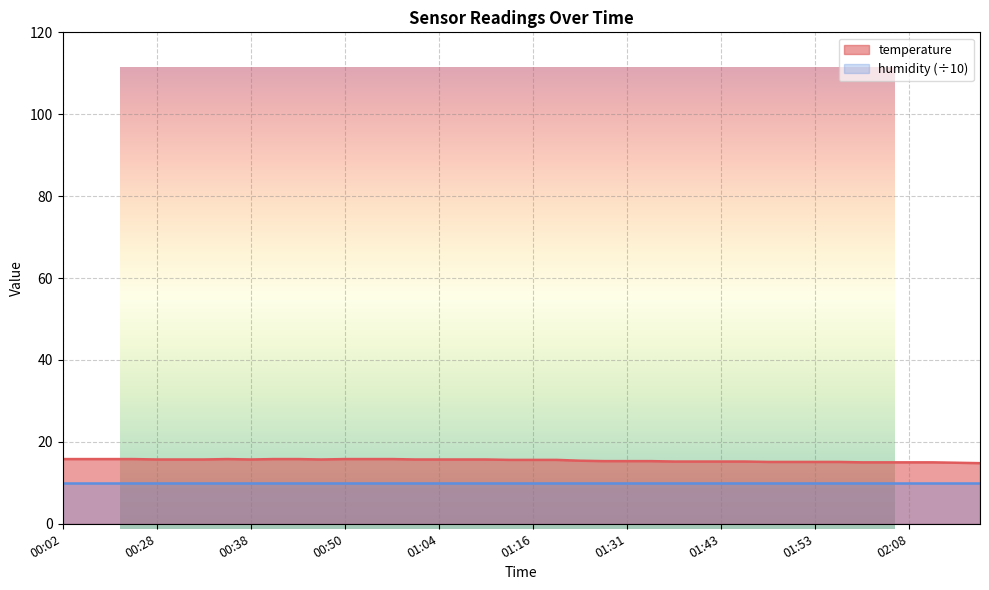

The value at 02:08 is 15.0. True or false?

True